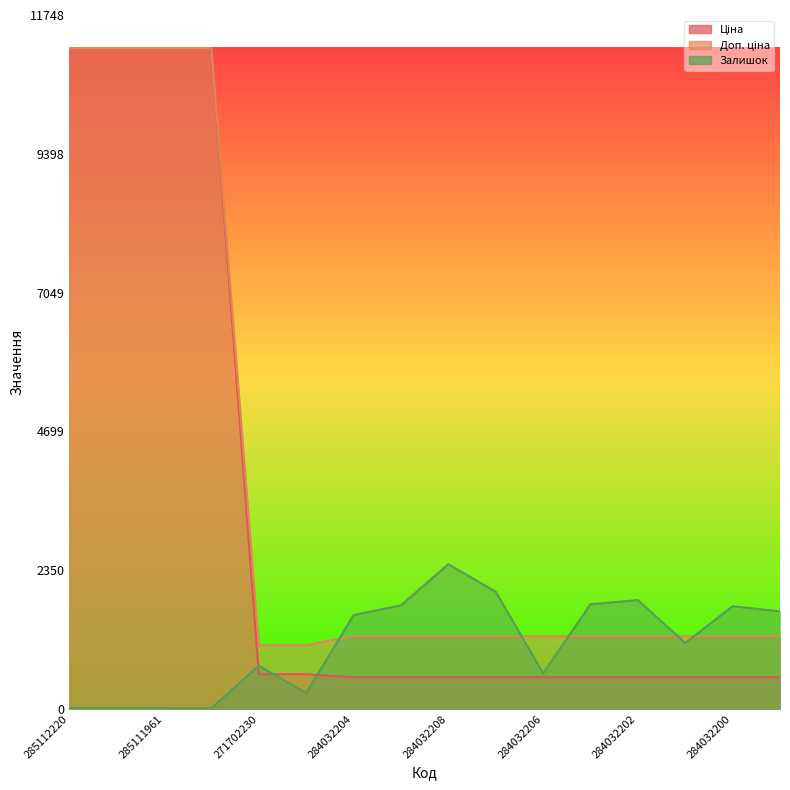

The Ціна series shows 589.9 at 271702229. True or false?

True